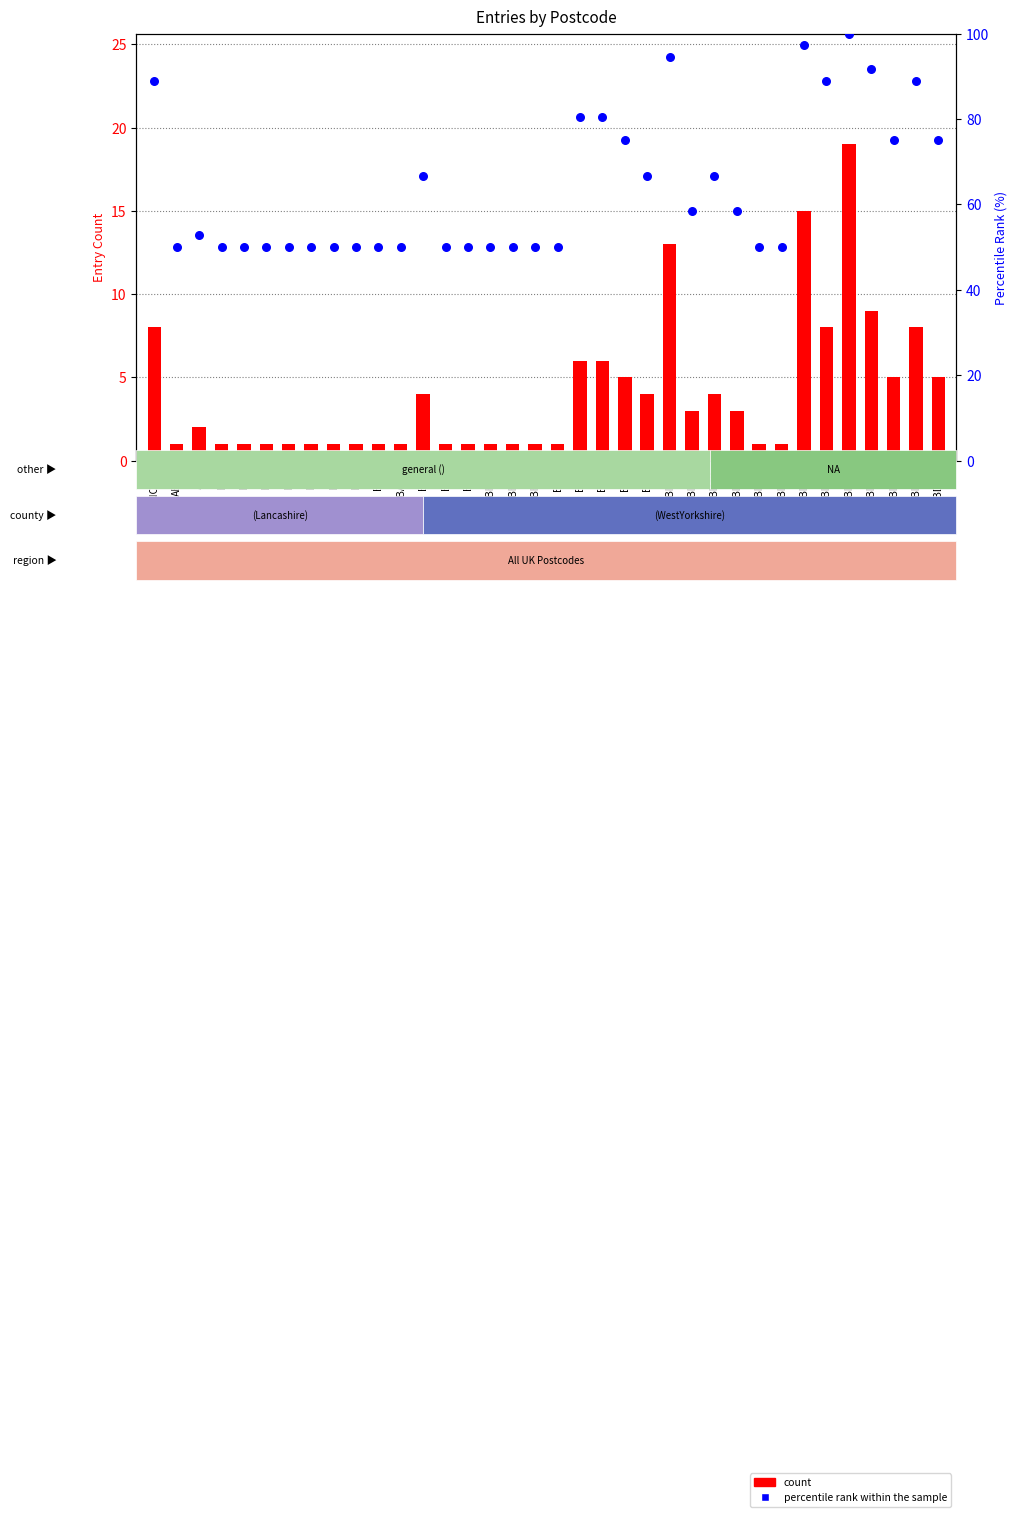

Which series reaches the maximum Y coordinate?

percentile rank within the sample